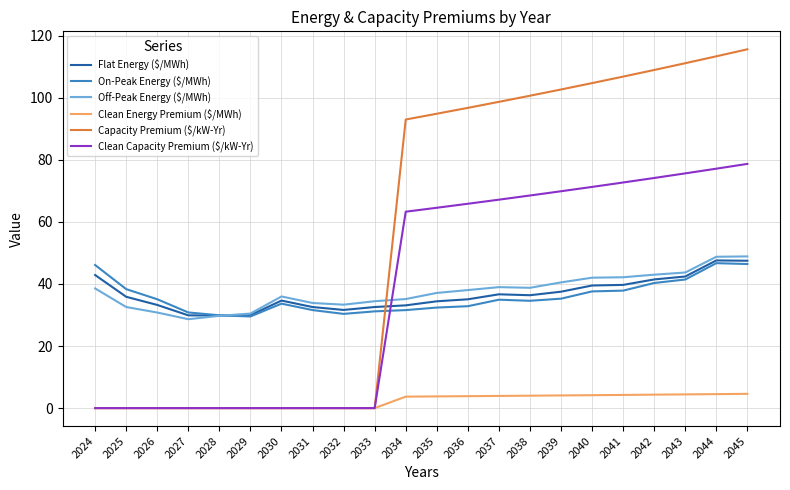

The value of Off-Peak Energy ($/MWh) at 2026 is 54.9. True or false?

False